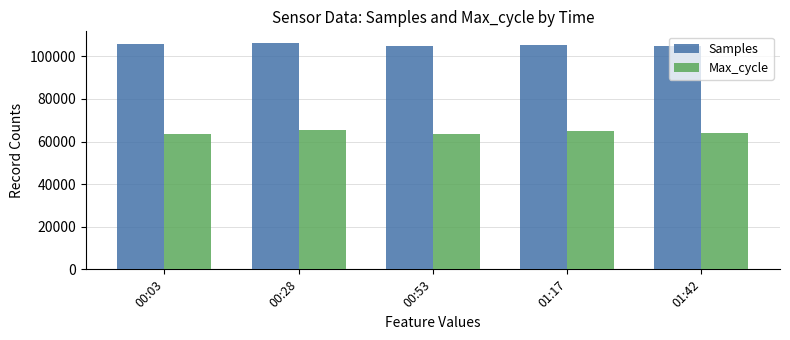

What is the average value of the Samples series?

105468